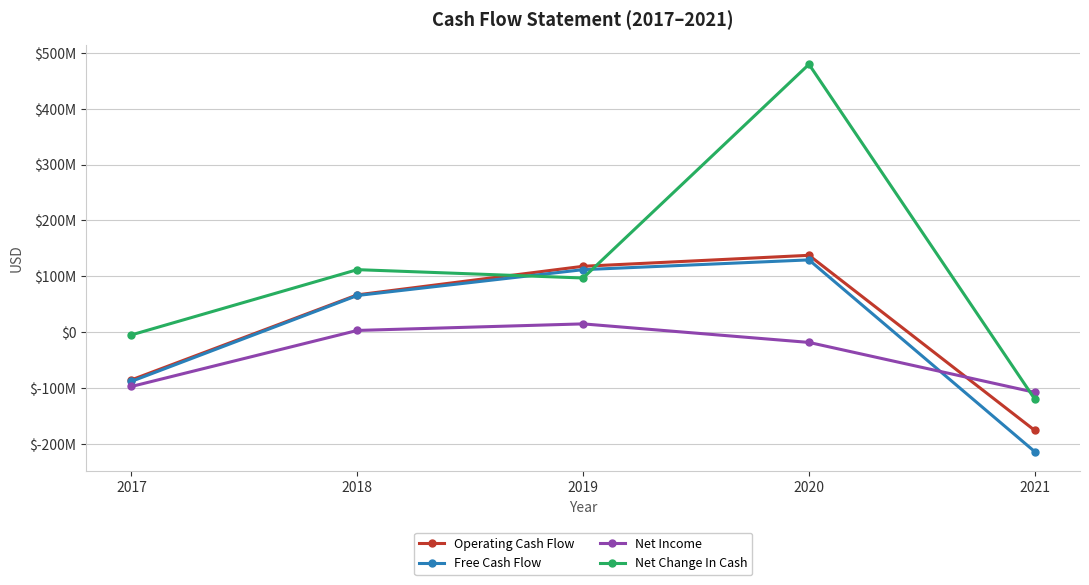

Reading right to left, list all the values displayed in this chart.

Operating Cash Flow: 2021=-175917000	2020=137666000	2019=118024000	2018=66853000	2017=-85349000
Free Cash Flow: 2021=-213978000	2020=129470000	2019=111989000	2018=65714000	2017=-87991000
Net Income: 2021=-107666000	2020=-18292000	2019=14902000	2018=3152000	2017=-97173000
Net Change In Cash: 2021=-119964000	2020=479621000	2019=97056000	2018=111991000	2017=-4828000